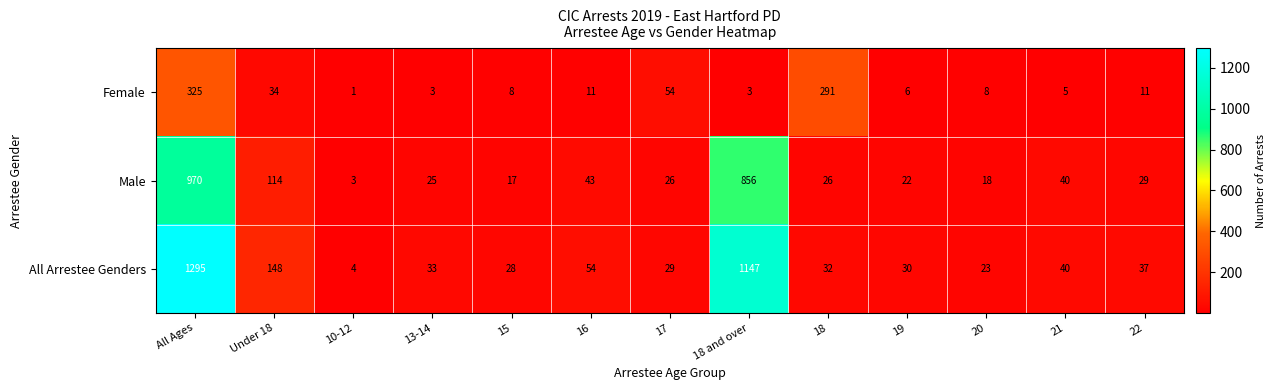

The value of Female at 18 and over is 3. True or false?

True